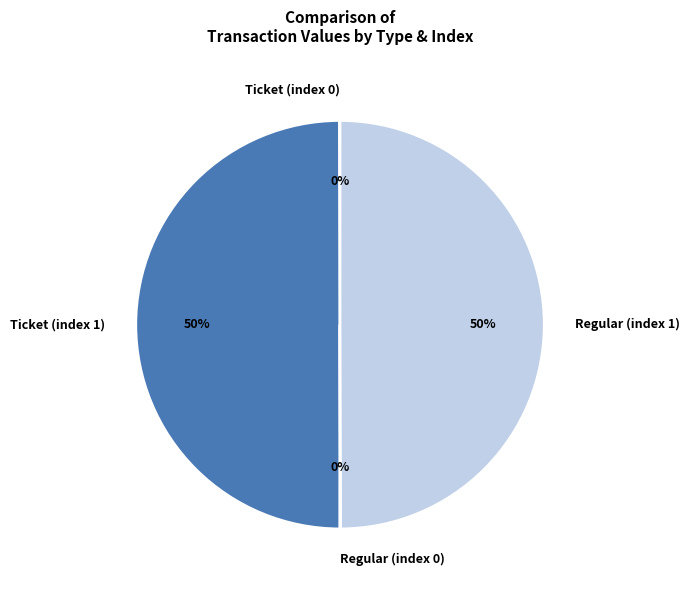

The Ticket (index 1) slice represents 50% of the pie. True or false?

True